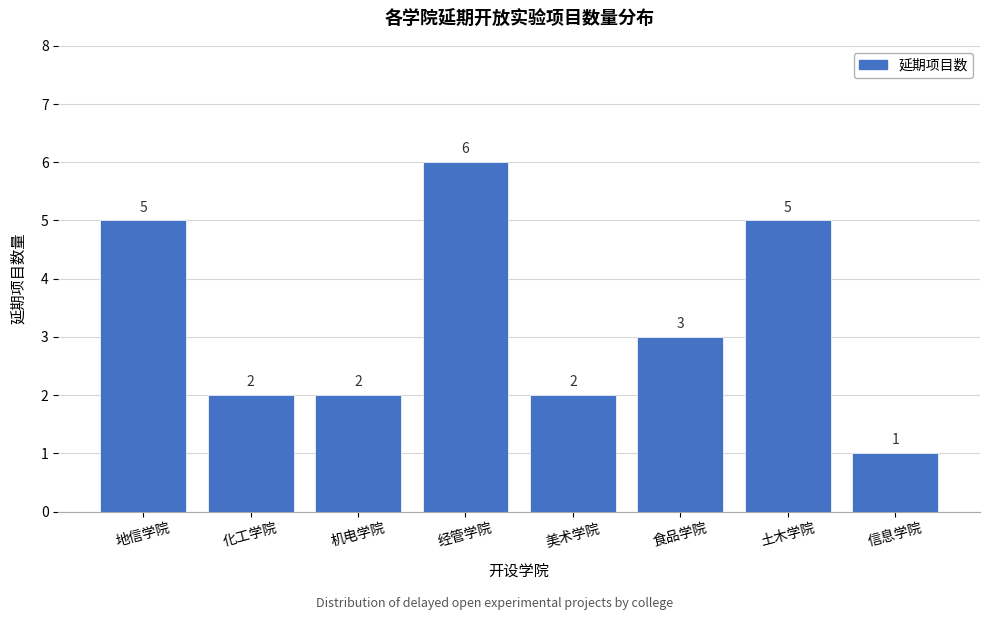

Reading left to right, what are all the values shown in this chart?

5	2	2	6	2	3	5	1